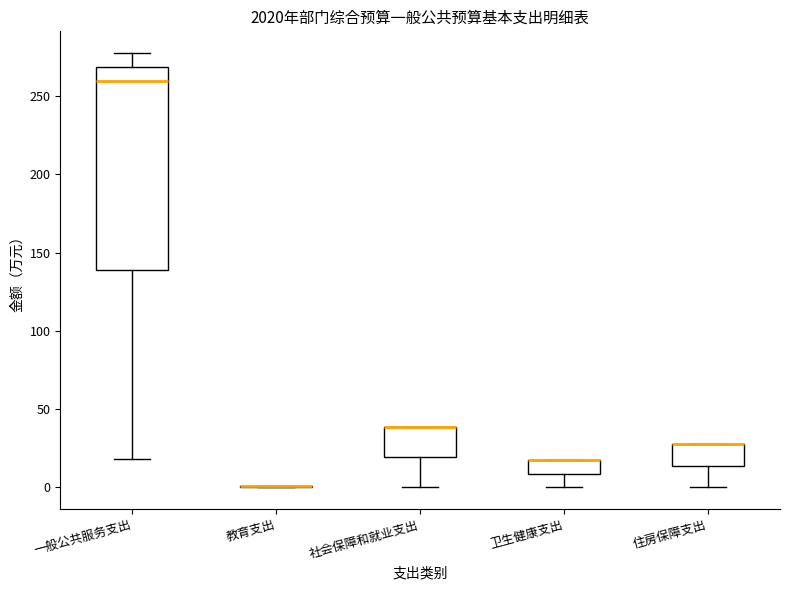

Comparing the boxes themselves (not the whiskers), which one is the tallest?

一般公共服务支出